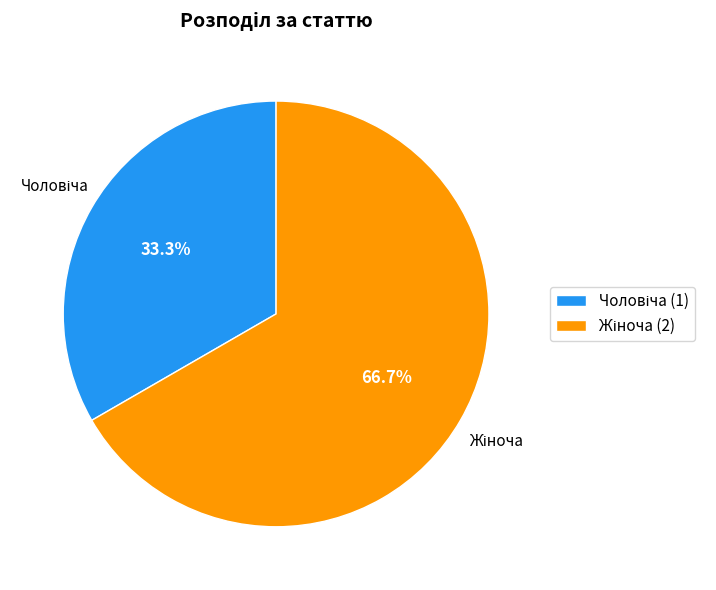

Is there a majority slice in this chart?

Yes